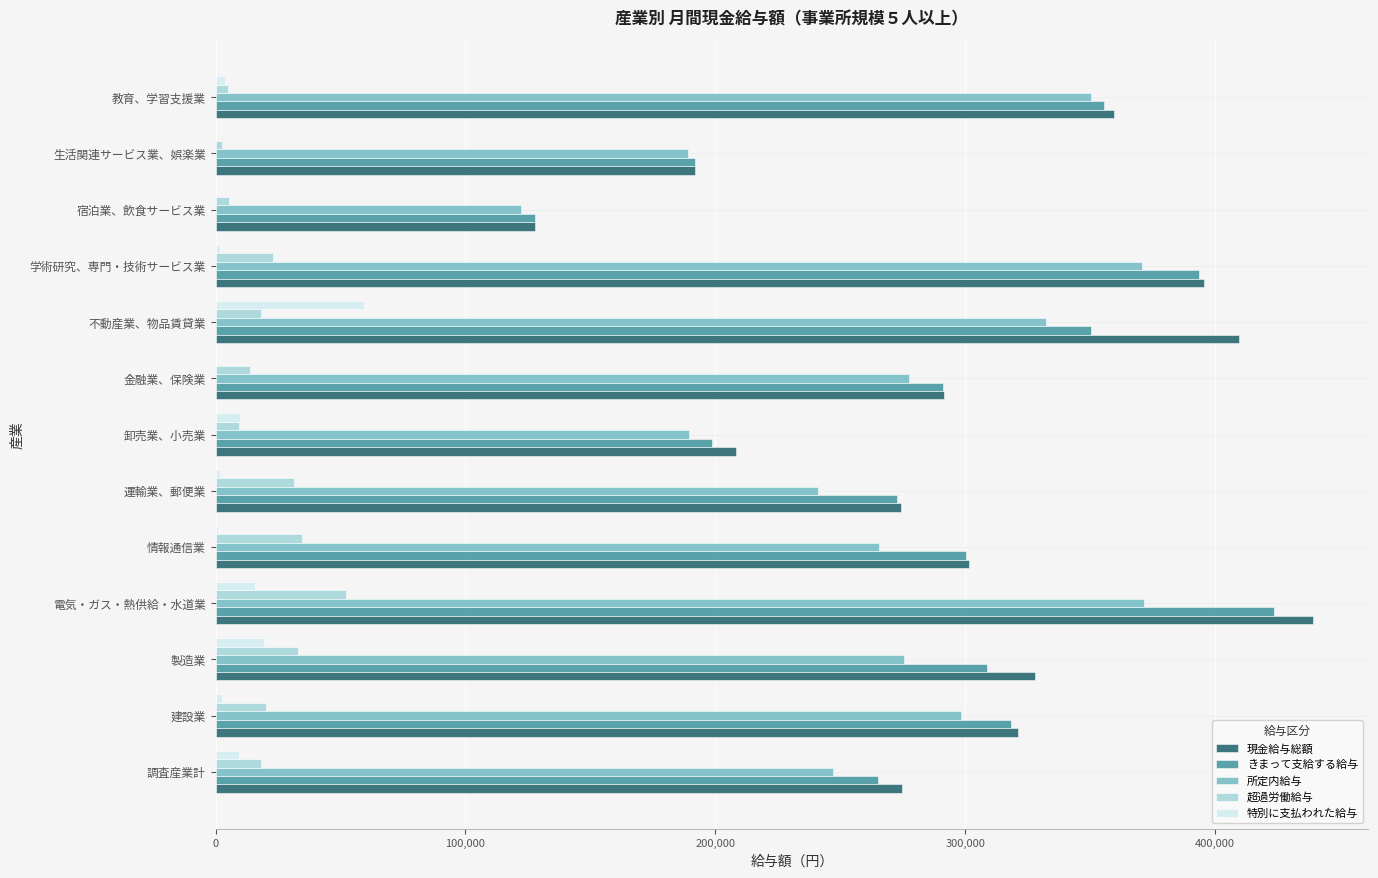

Which series changed the most between 建設業 and 不動産業、物品賃貸業?

現金給与総額